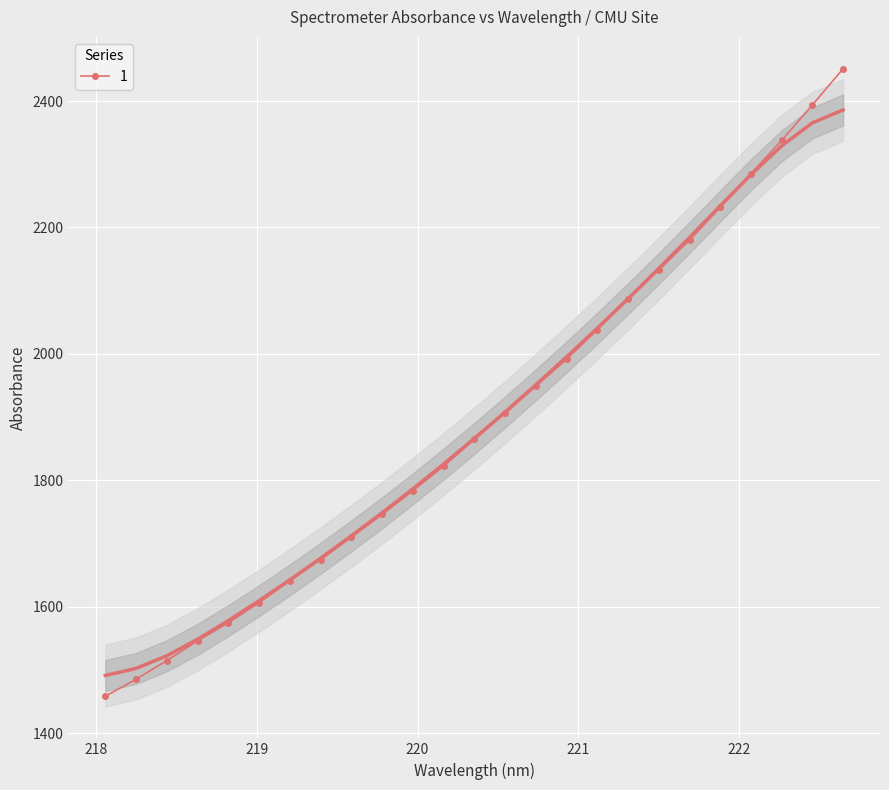

How many lines are shown in the chart?

2